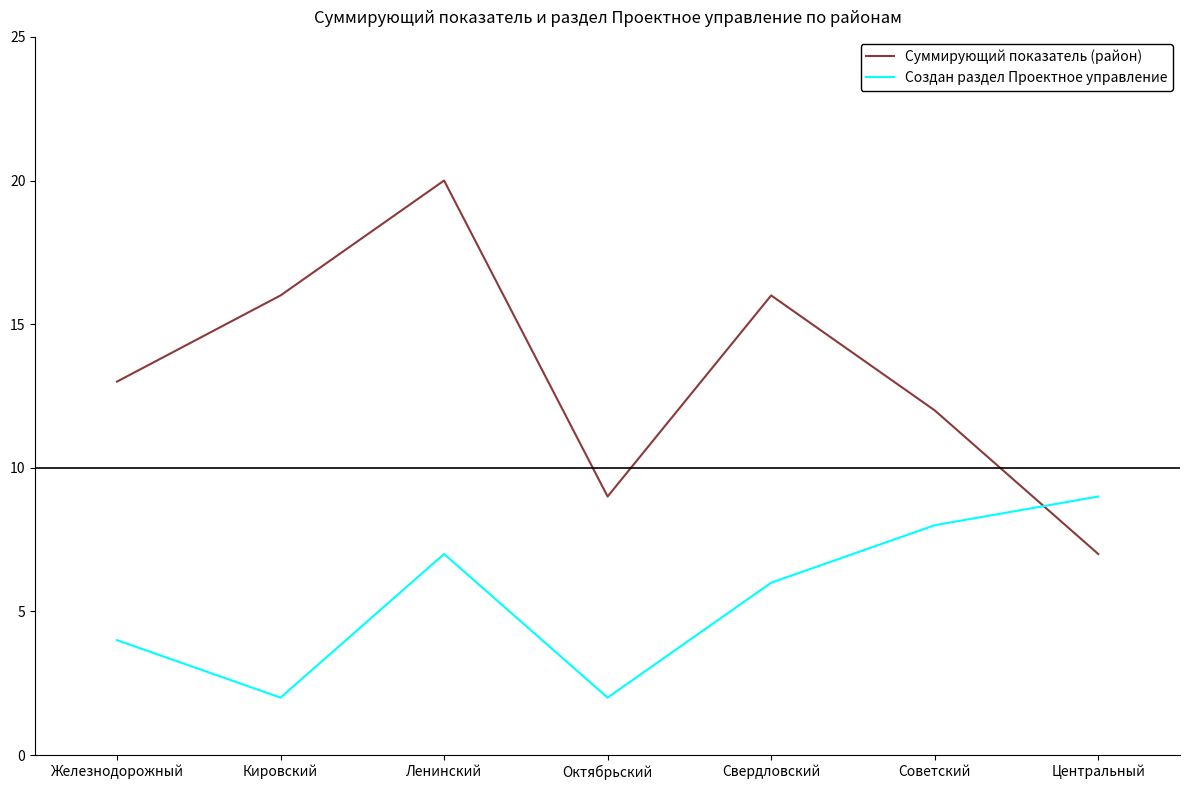

True or false: Создан раздел Проектное управление and Суммирующий показатель (район) cross at least once.

True